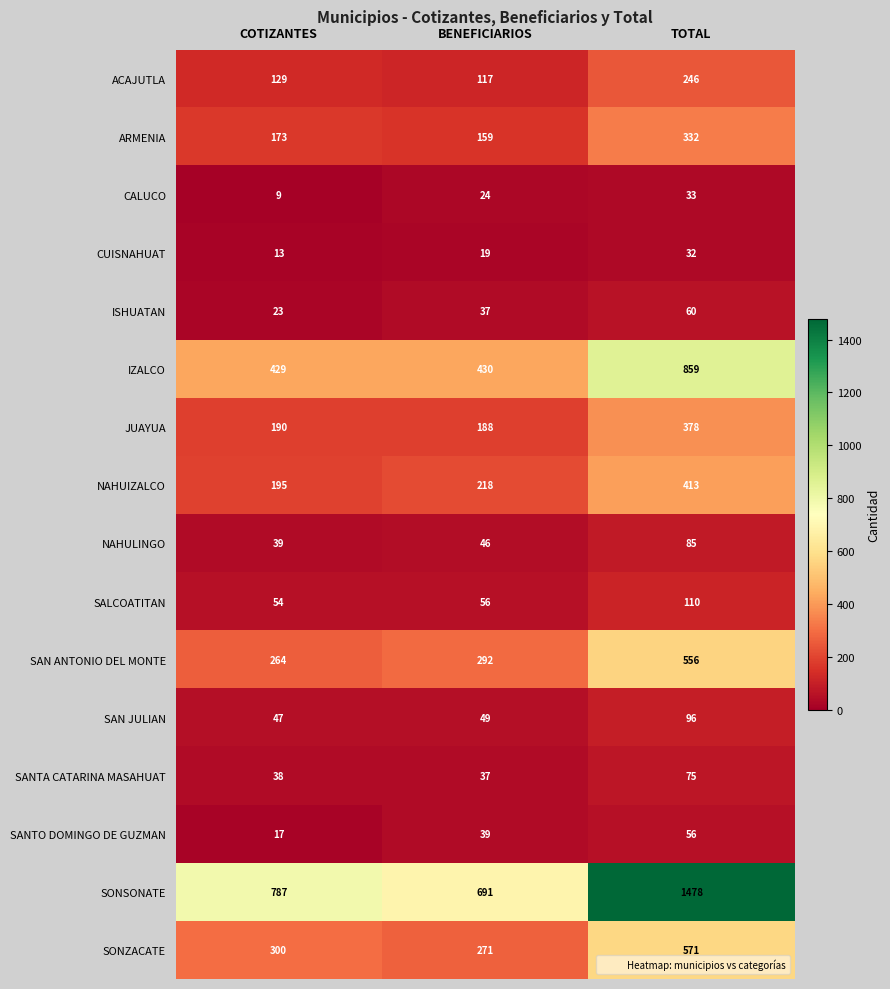

At which label is ARMENIA closest to 245?

COTIZANTES